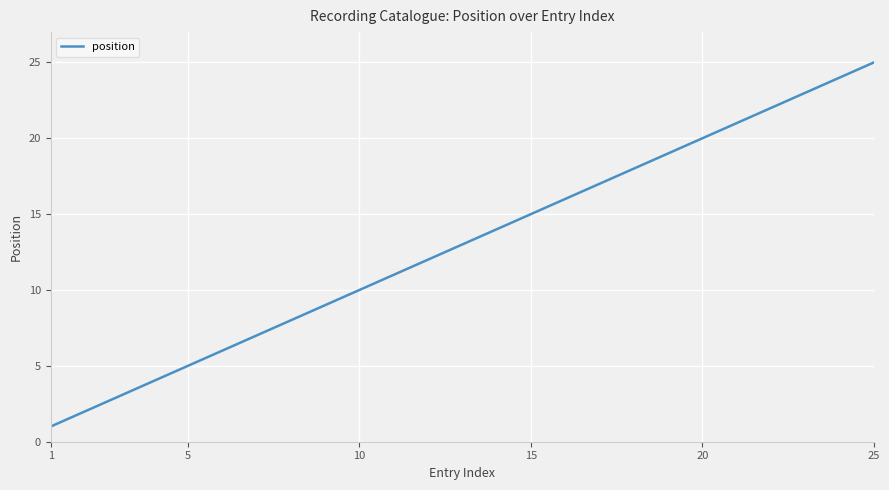

What is the greatest value displayed?

25.0